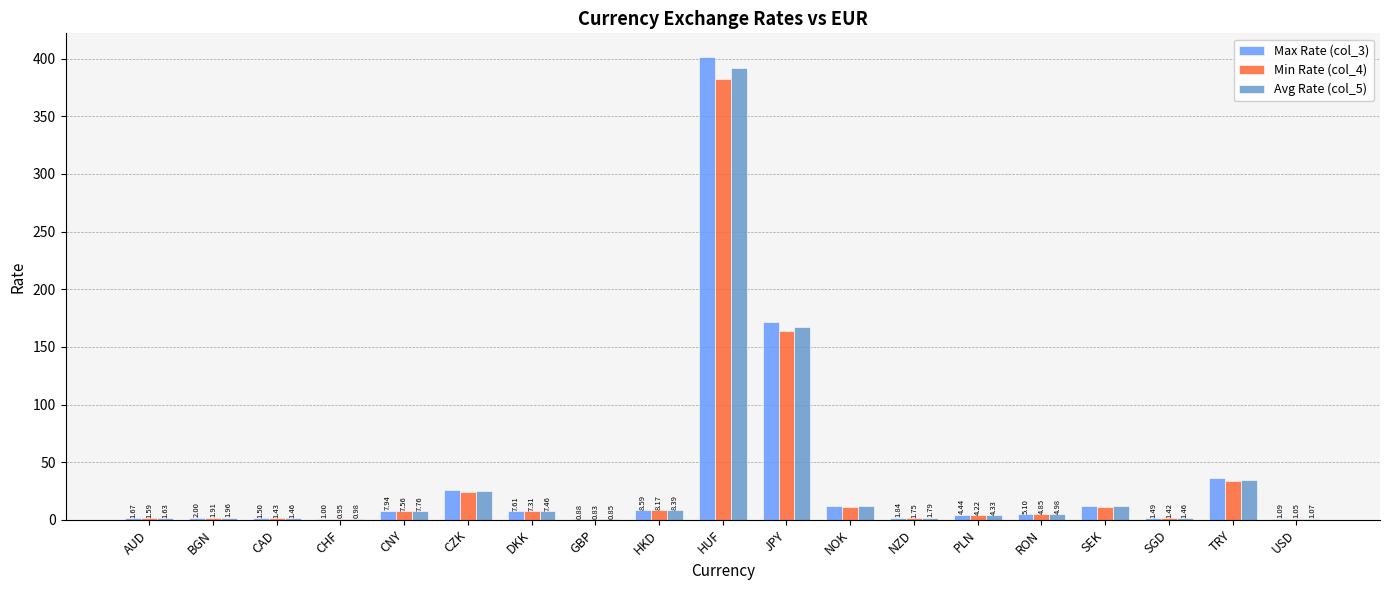

Between PLN and USD, which series saw the biggest shift?

Max Rate (col_3)